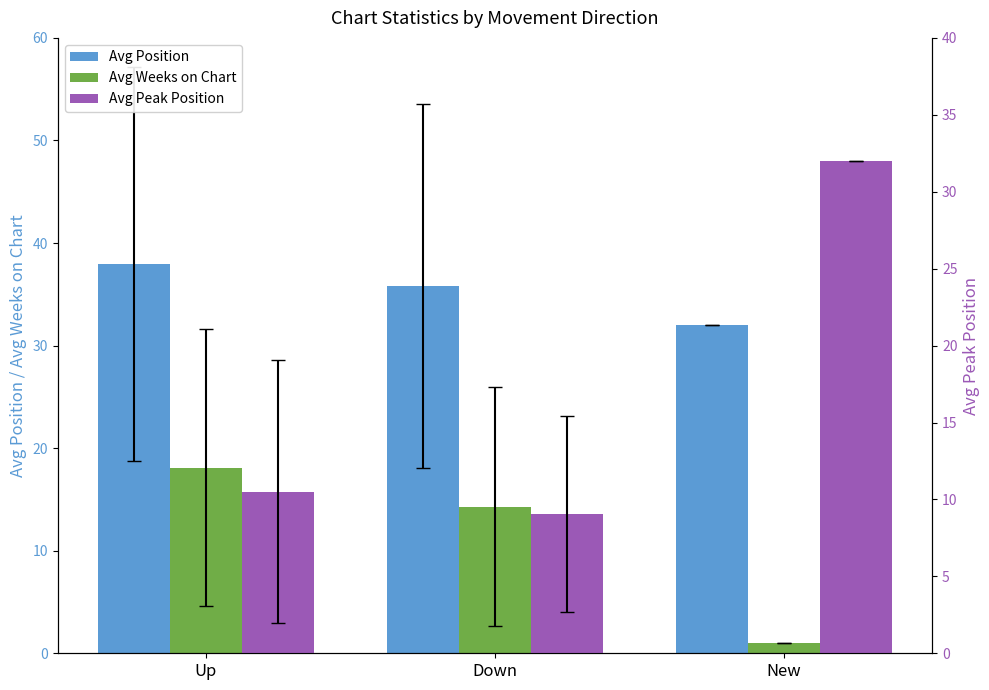

What is the sum of all Avg Weeks on Chart values?

33.4